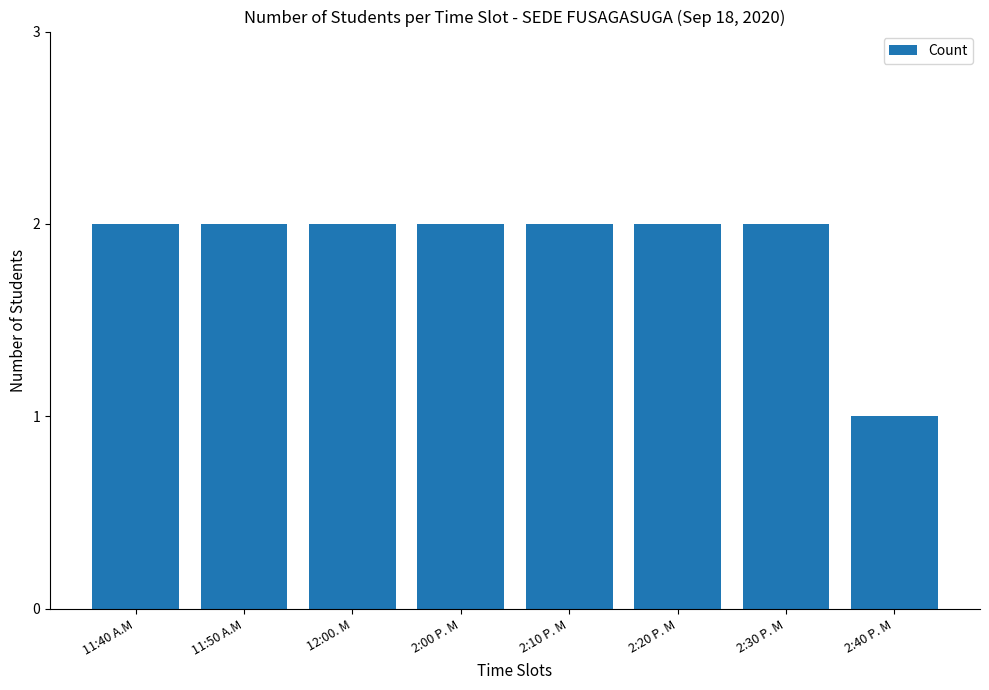

What is the label of the 3rd bar from the left?

12:00. M